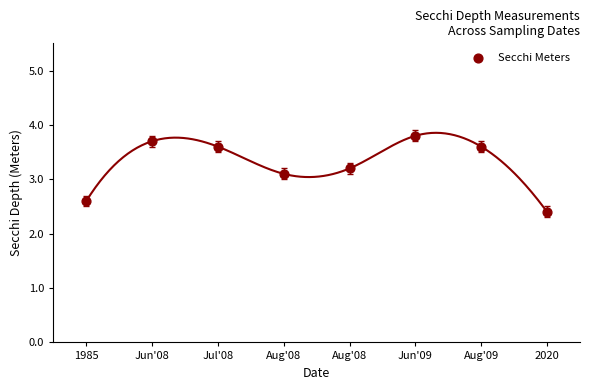

What is the range of Y values (max minus min)?

1.4